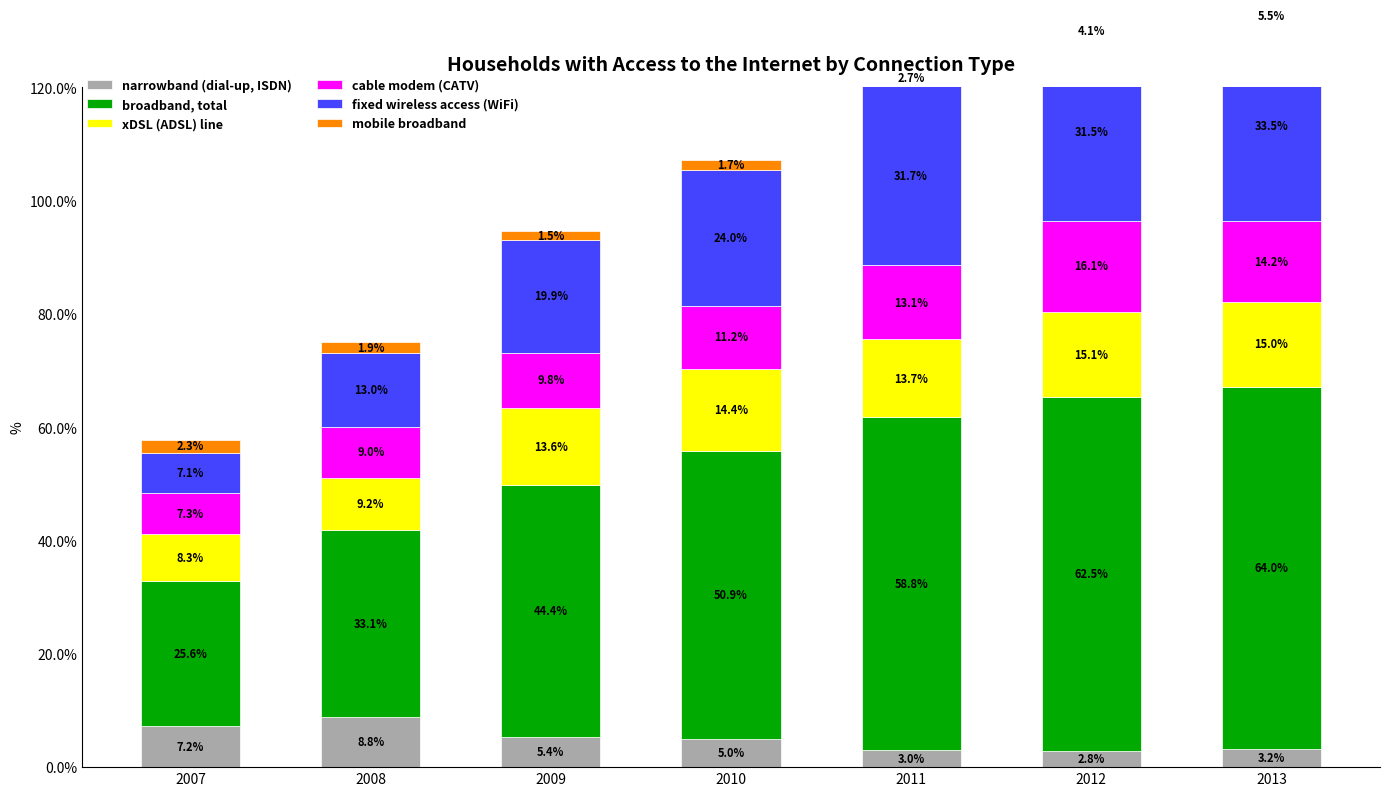

What is the difference between the second highest and second lowest values in the broadband, total series?

29.4